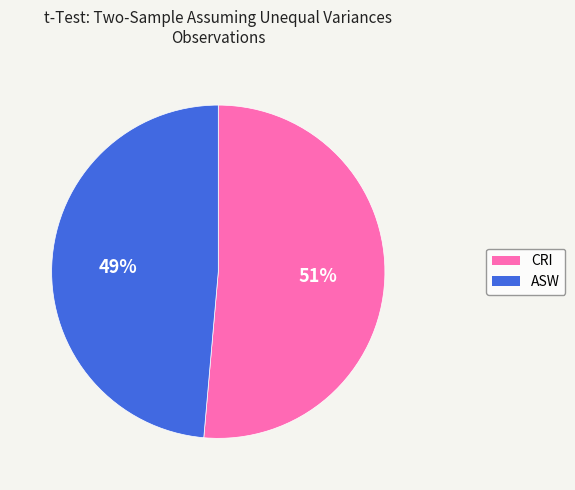

Combined, do CRI and ASW account for over 50%?

Yes